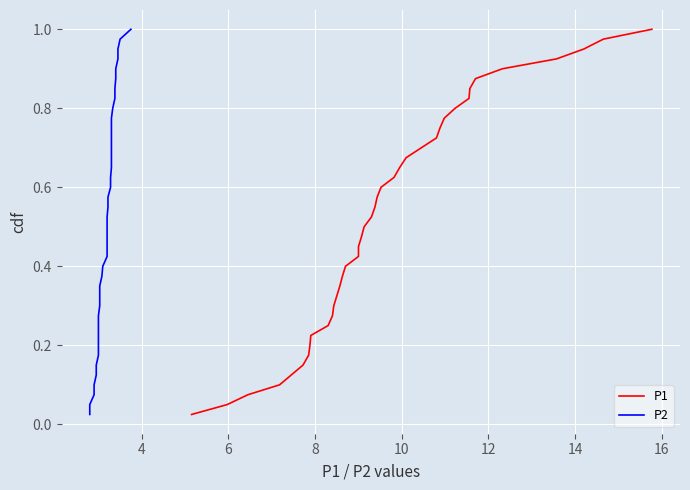

What is the value of the P2 point at the 22nd from the left?

0.6